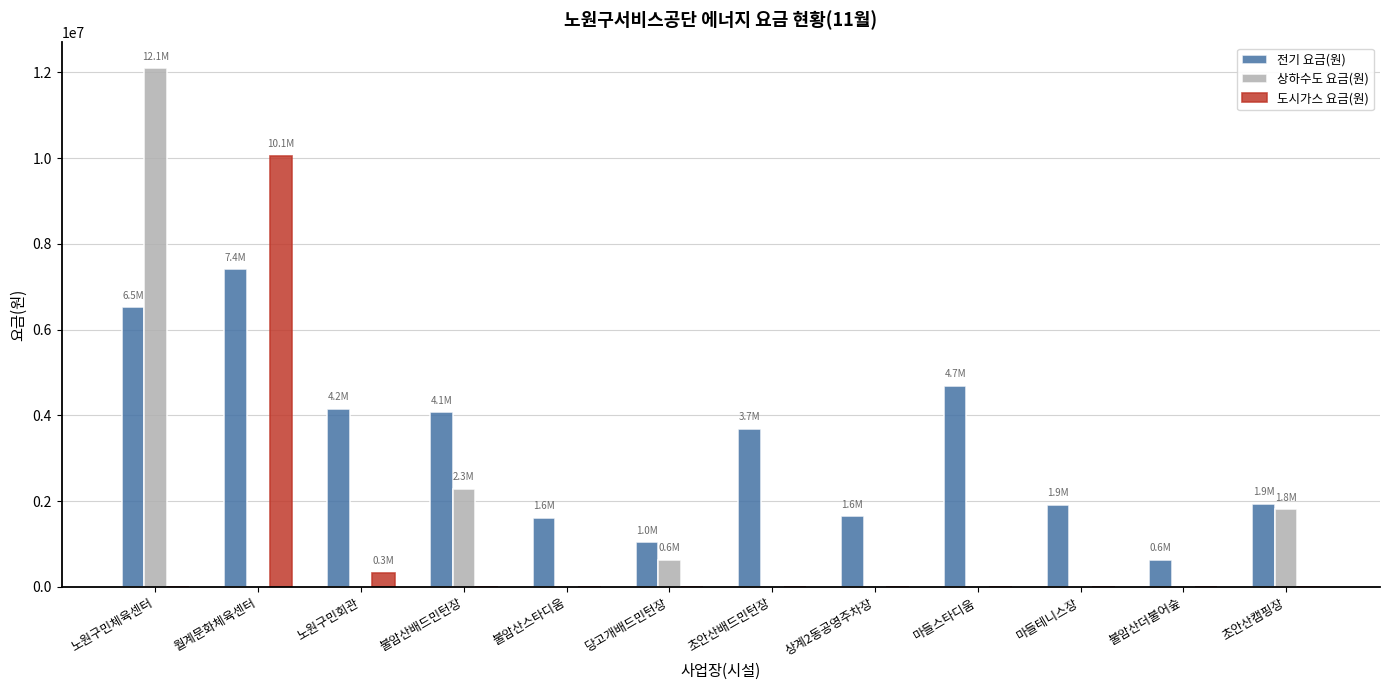

At which category does the chart reach its peak across all series?

노원구민체육센터